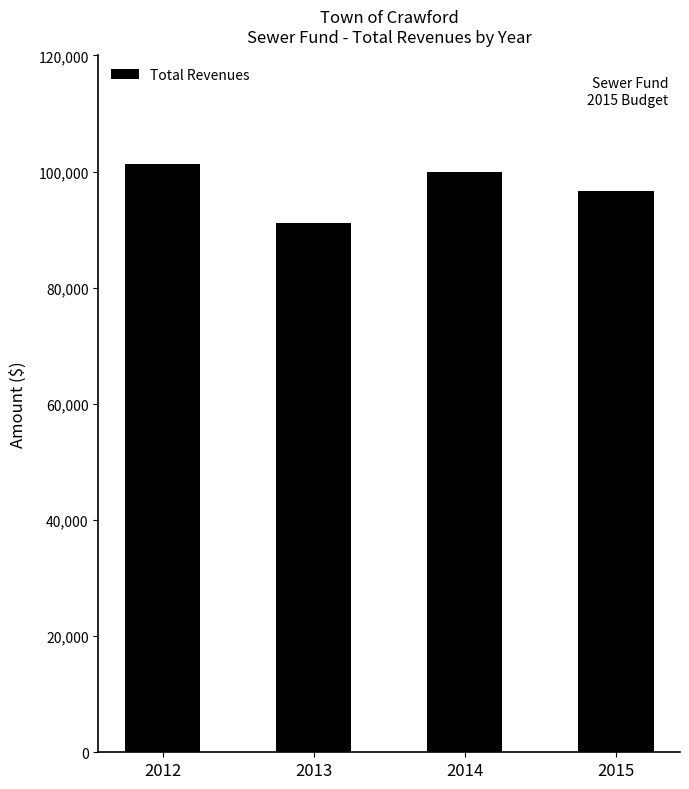

True or false: the data shows 96600 at 2015.

True